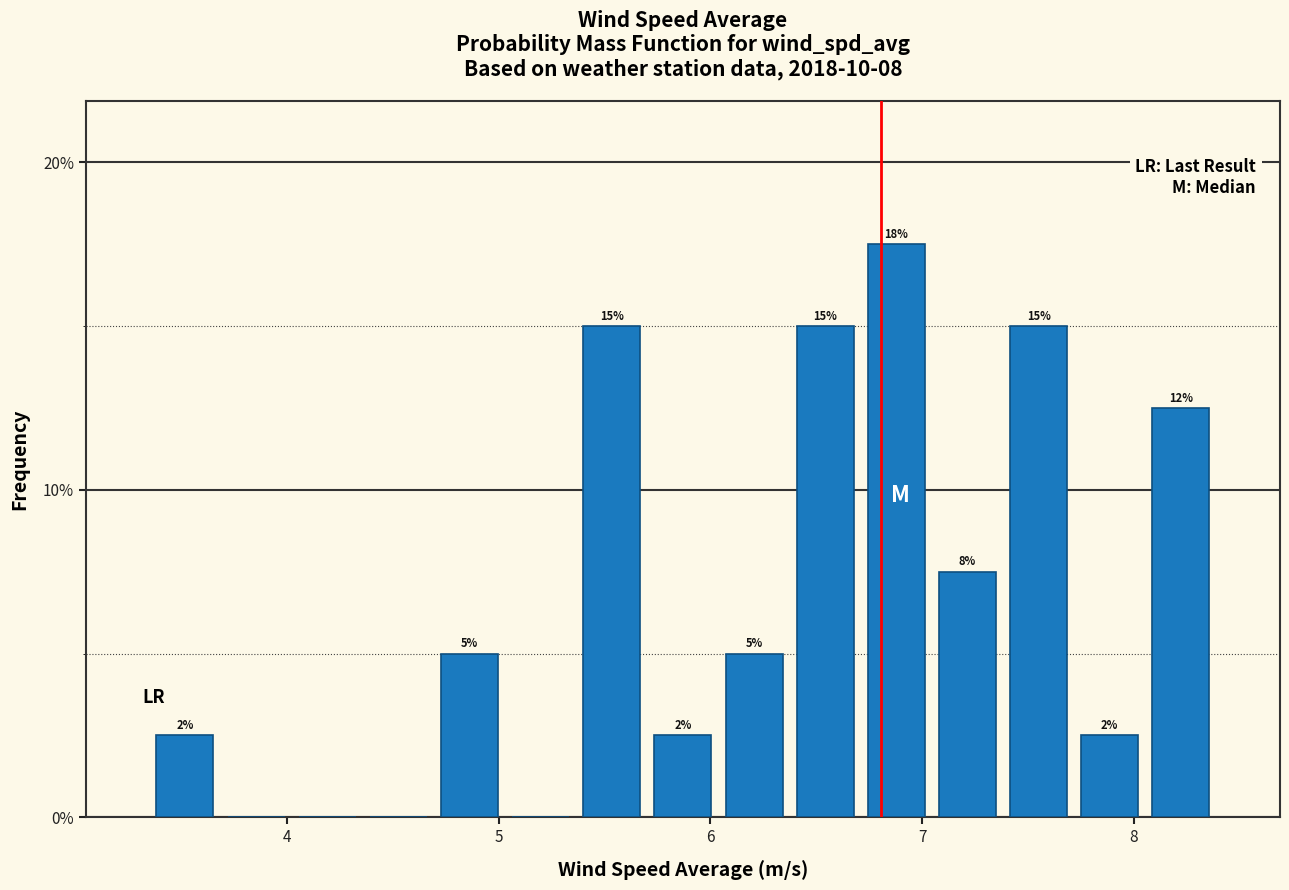

Read against the x-axis, roughly where is the centre of the tallest bar?

6.9